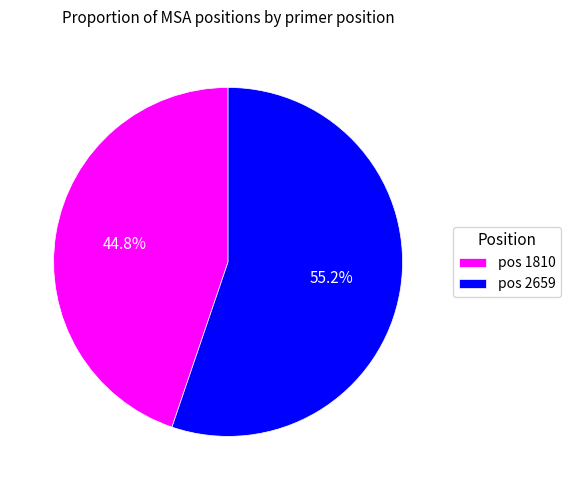

How many slices are in this pie chart?

2